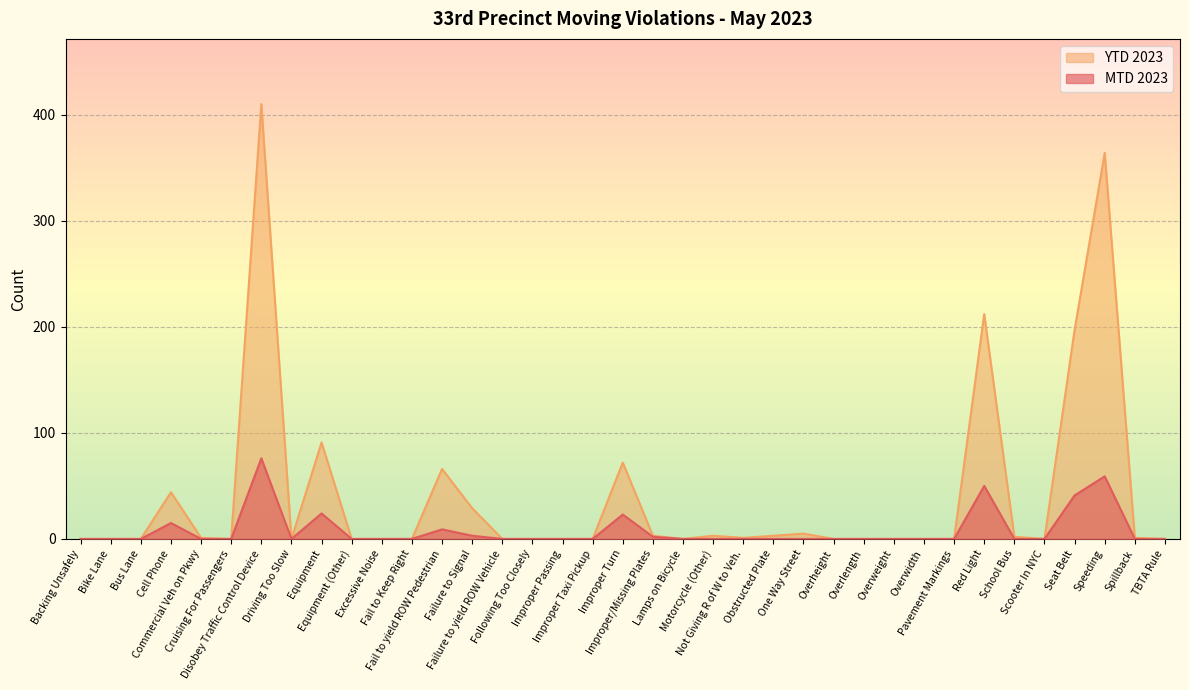

Which series has the largest total across all categories?

YTD 2023